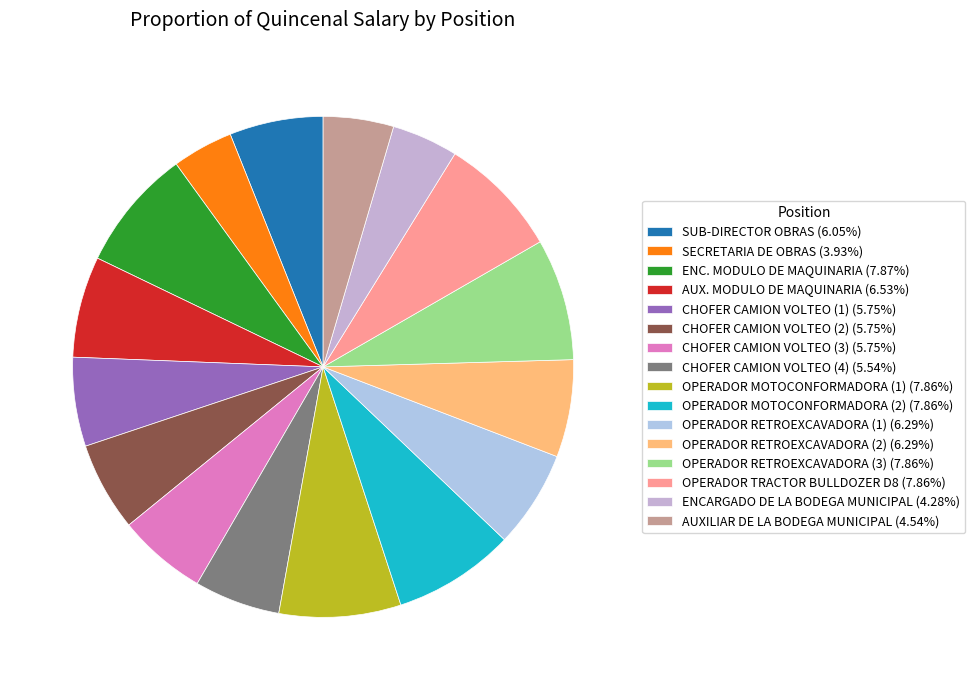

What percentage is the CHOFER CAMION VOLTEO (2) slice, to the nearest percent?

6%